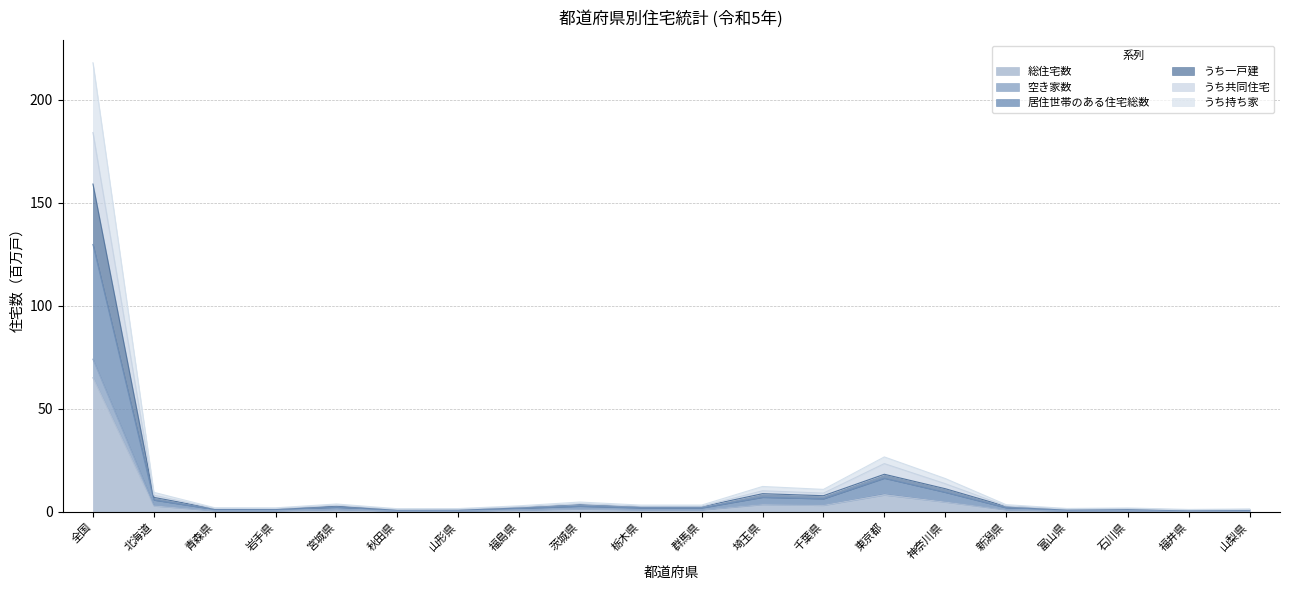

What is the lowest value of the うち一戸建 series?

1.2